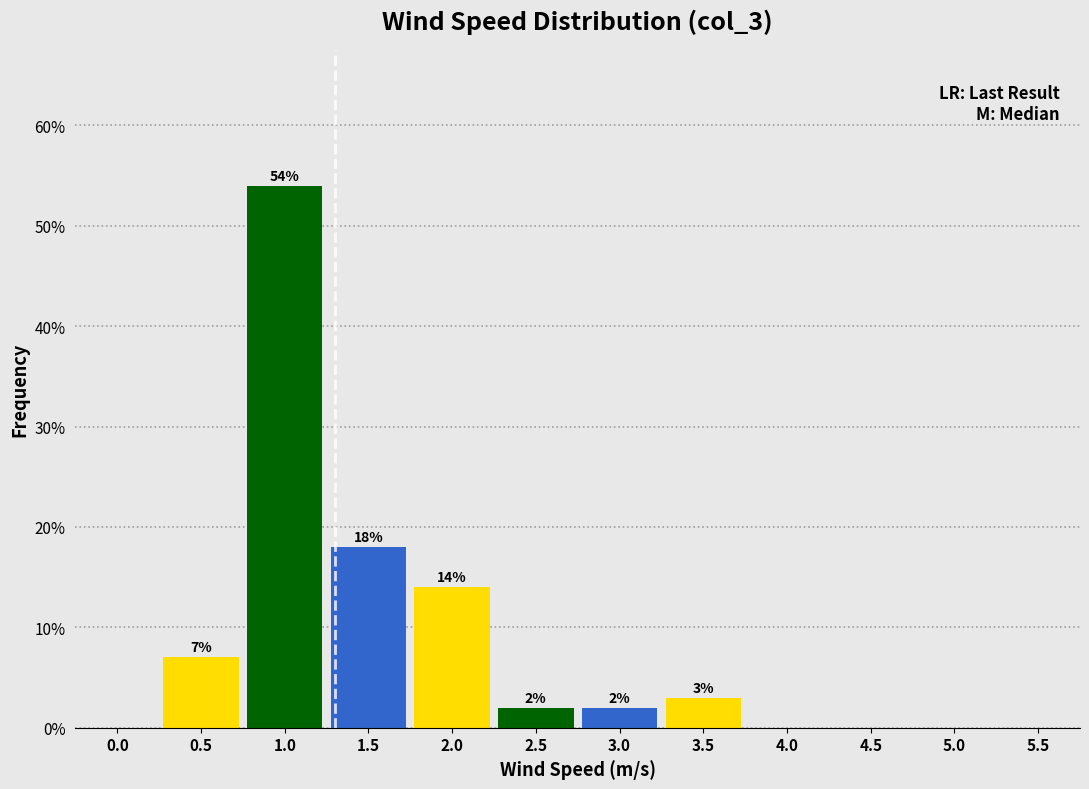

Reading left to right, extract all data points from this chart.

0.0=0.0	0.5=7.0	1.0=54.0	1.5=18.0	2.0=14.0	2.5=2.0	3.0=2.0	3.5=3.0	4.0=0.0	4.5=0.0	5.0=0.0	5.5=0.0